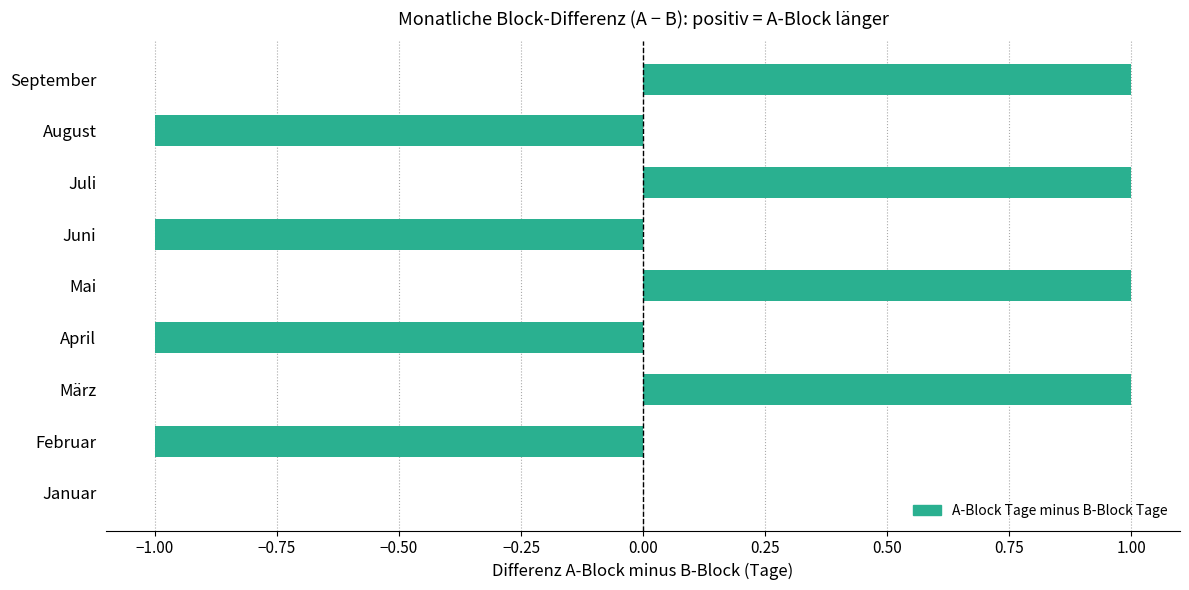

True or false: the data shows 0 at Mai.

False